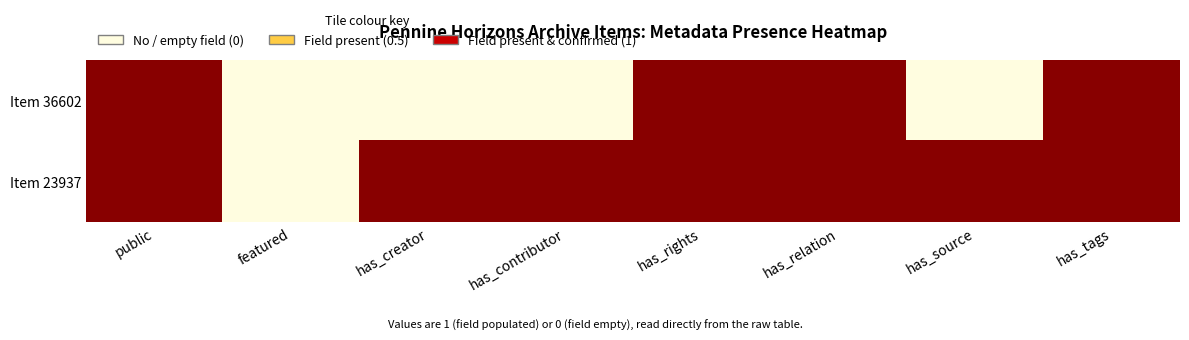

Between featured and has_relation, which series saw the biggest shift?

Item 36602